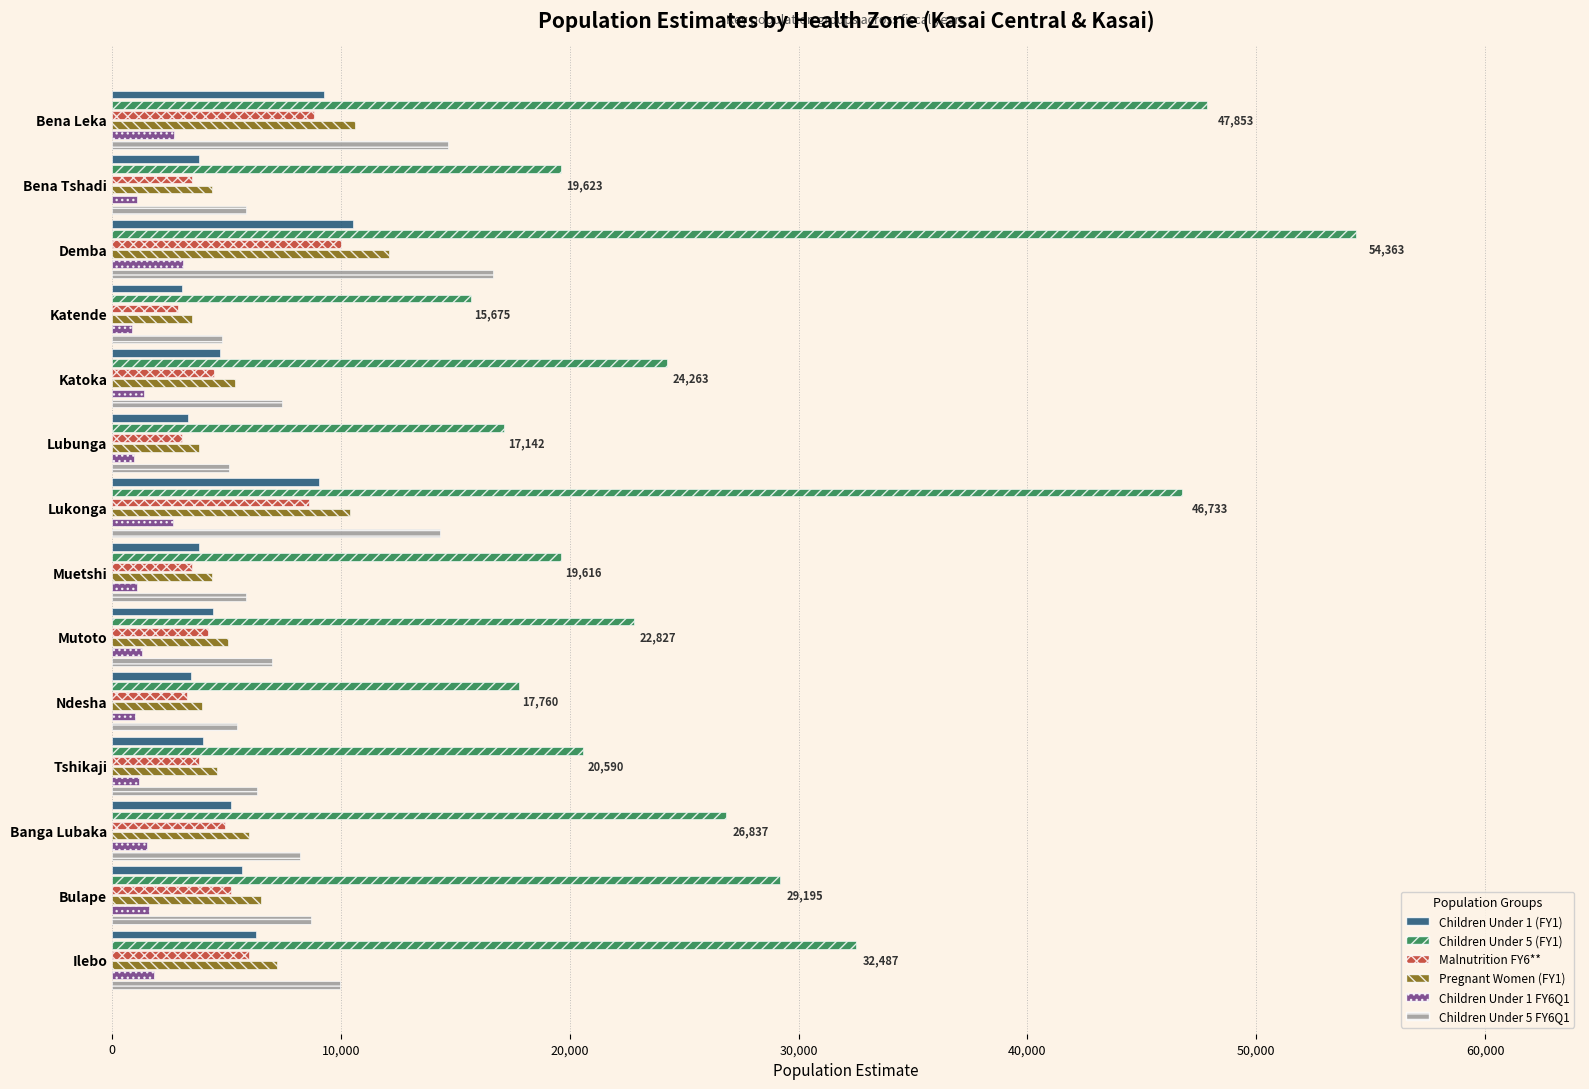

What is the sum of the Malnutrition FY6** values at Banga Lubaka and Tshikaji?

8725.0